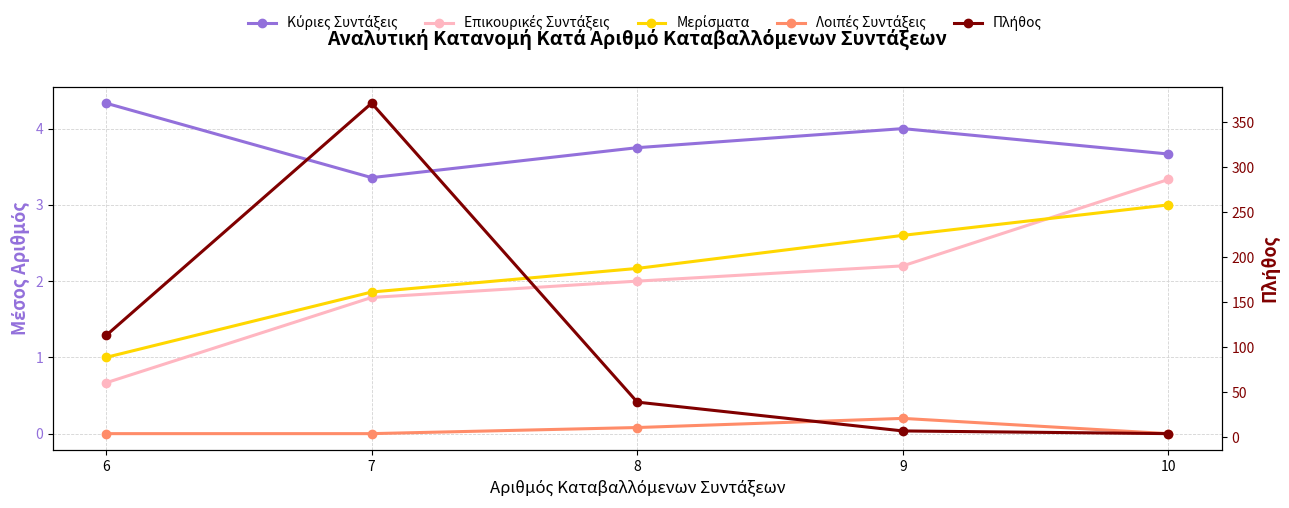

Reading right to left, extract all data points from this chart.

Κύριες Συντάξεις: 4.3	3.4	3.8	4.0	3.7
Επικουρικές Συντάξεις: 0.7	1.8	2.0	2.2	3.3
Μερίσματα: 1.0	1.9	2.2	2.6	3.0
Λοιπές Συντάξεις: 0.0	0.0	0.1	0.2	0.0
Πλήθος: 113.0	371.0	39.0	7.0	4.0